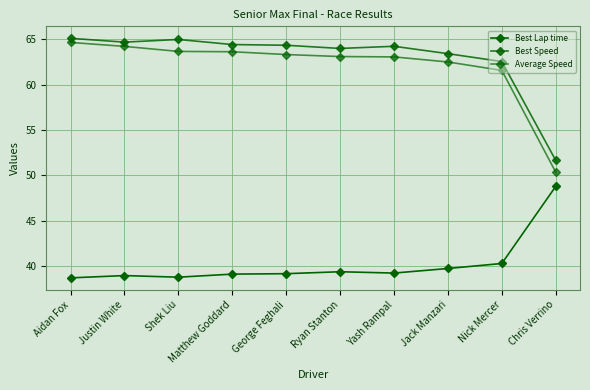

How many distinct data groups are displayed?

3